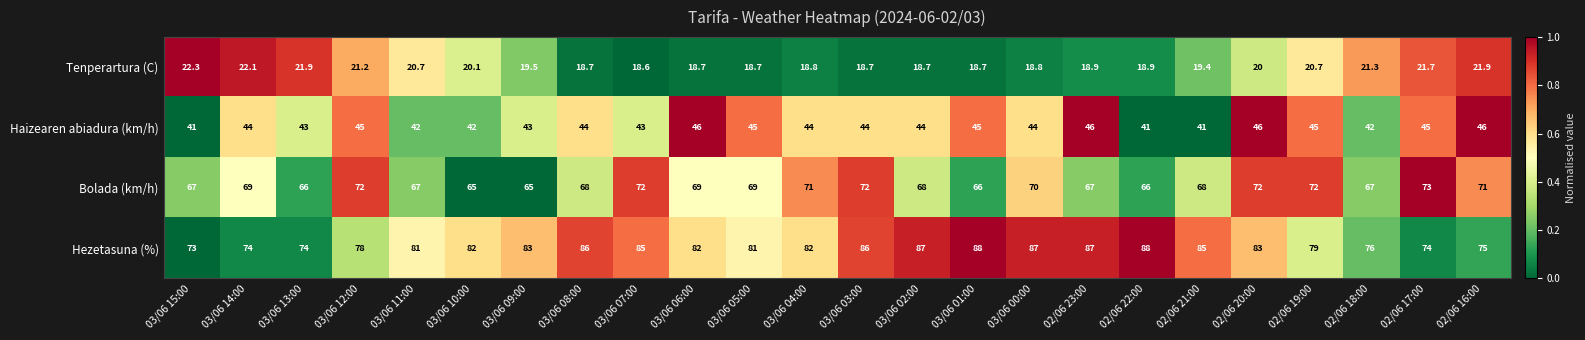

At which label does Tenperartura (C) first exceed 19?

03/06 15:00